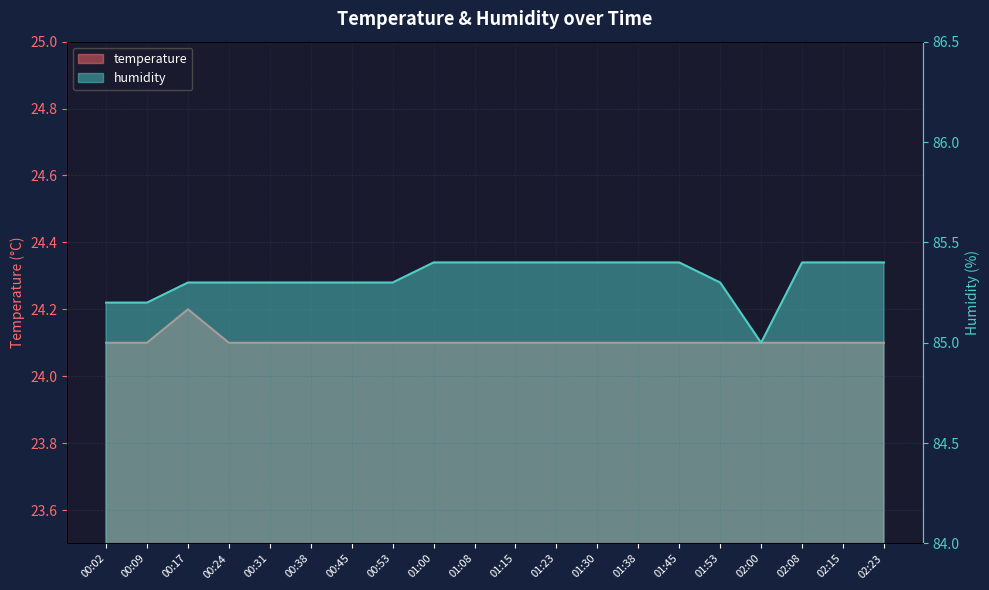

Which has a higher value, 00:38 or 02:00?

00:38